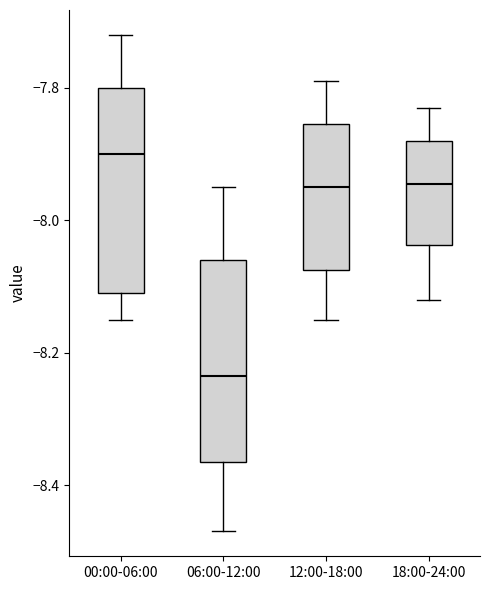

Reading left to right, transcribe this box plot: for each box, give where its median line is, the range the box spans, and where its two whiskers end, as read against the y-axis. The values are not printed on the chart, so give them approximately, as read against the axis.

00:00-06:00: median -7.90, box -8.10 to -7.80, whiskers -8.14 to -7.72
06:00-12:00: median -8.24, box -8.36 to -8.06, whiskers -8.46 to -7.94
12:00-18:00: median -7.94, box -8.08 to -7.86, whiskers -8.14 to -7.78
18:00-24:00: median -7.94, box -8.04 to -7.88, whiskers -8.12 to -7.82